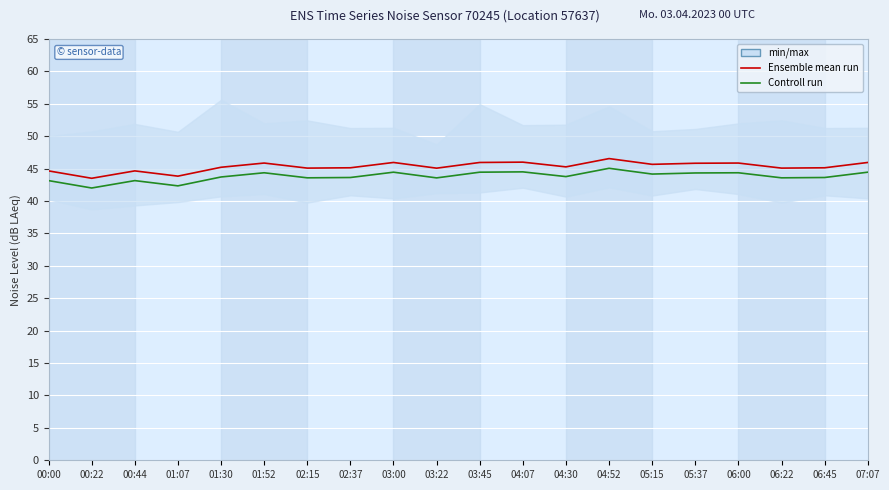

How many interior local valleys does the Ensemble mean run series have?

7